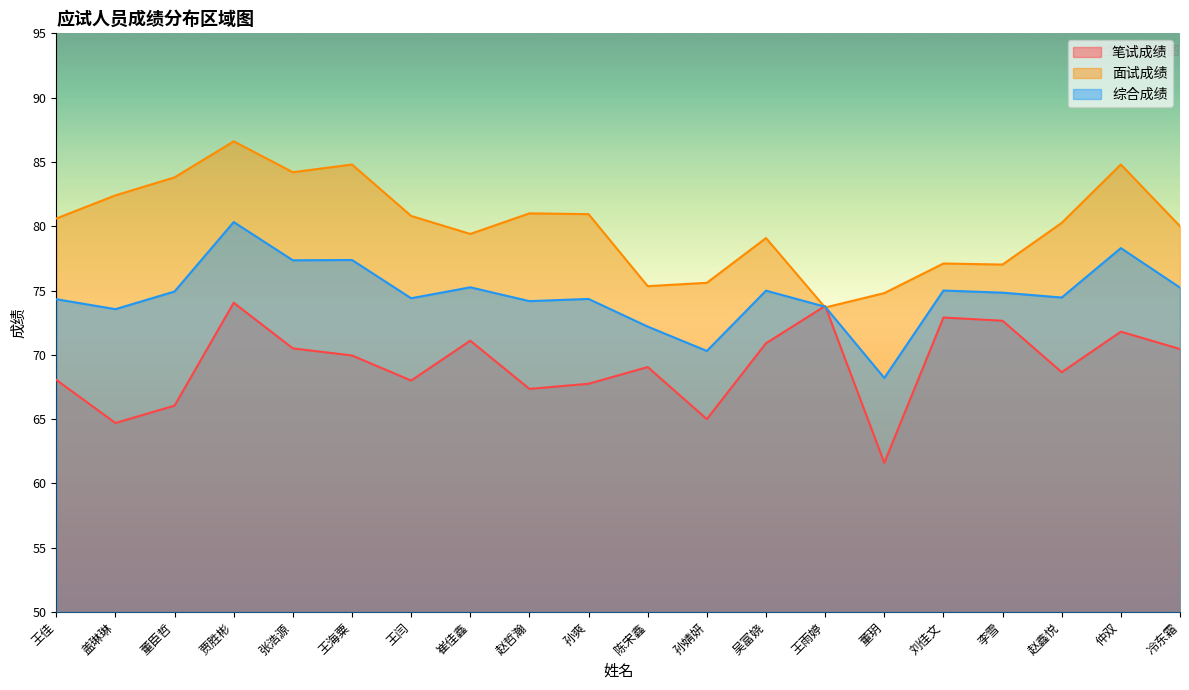

Is it true that 笔试成绩 equals 20.8 at 盖琳琳?

False